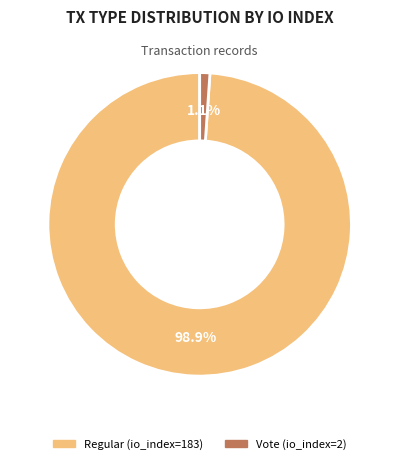

Which has a higher value, Regular (io_index=183) or Vote (io_index=2)?

Regular (io_index=183)